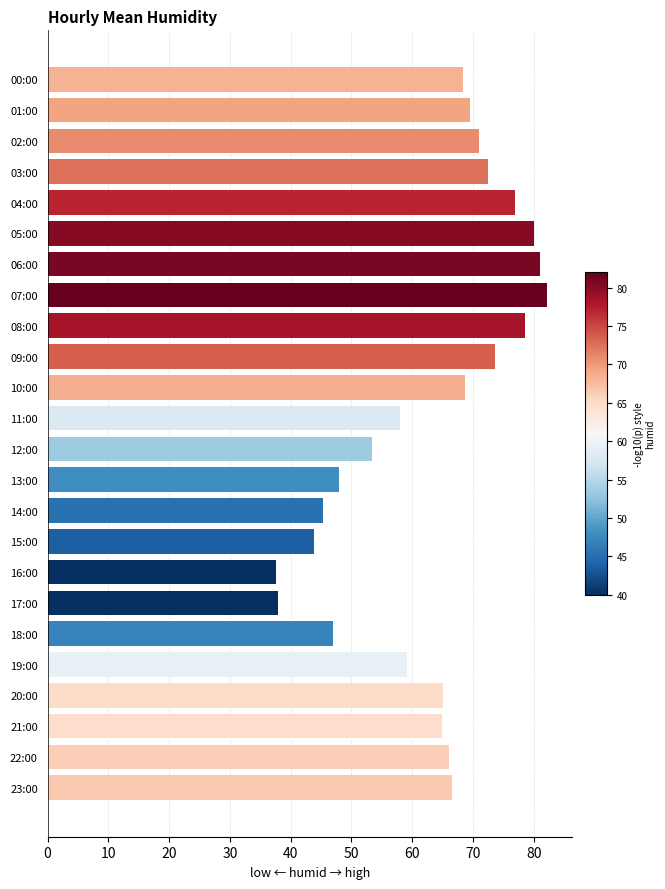

What is the difference between the values at 22:00 and 10:00?

2.6